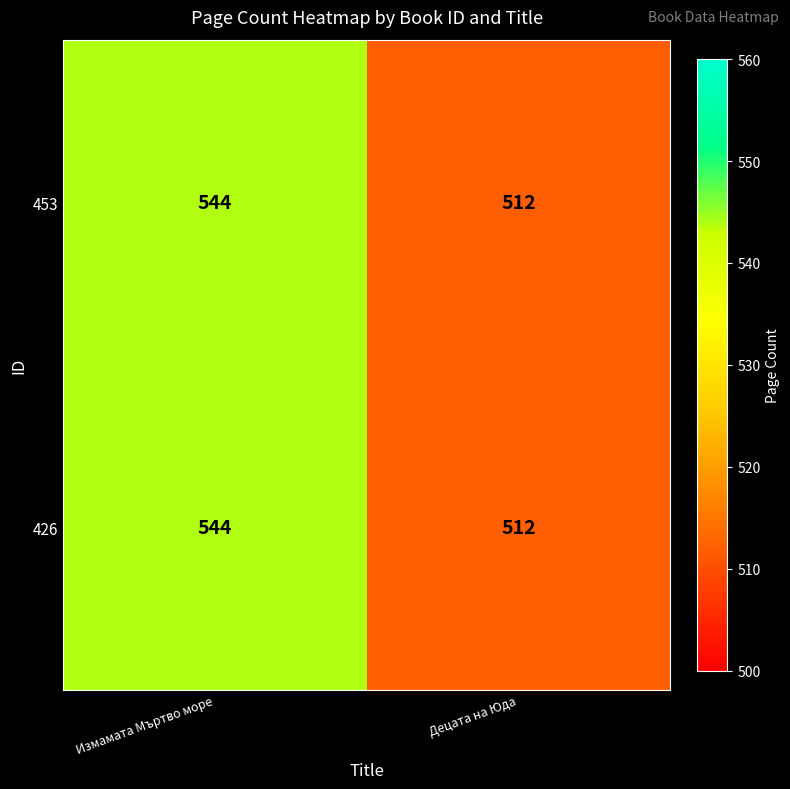

What is the difference between the maximum and minimum values in the 453 series?

32